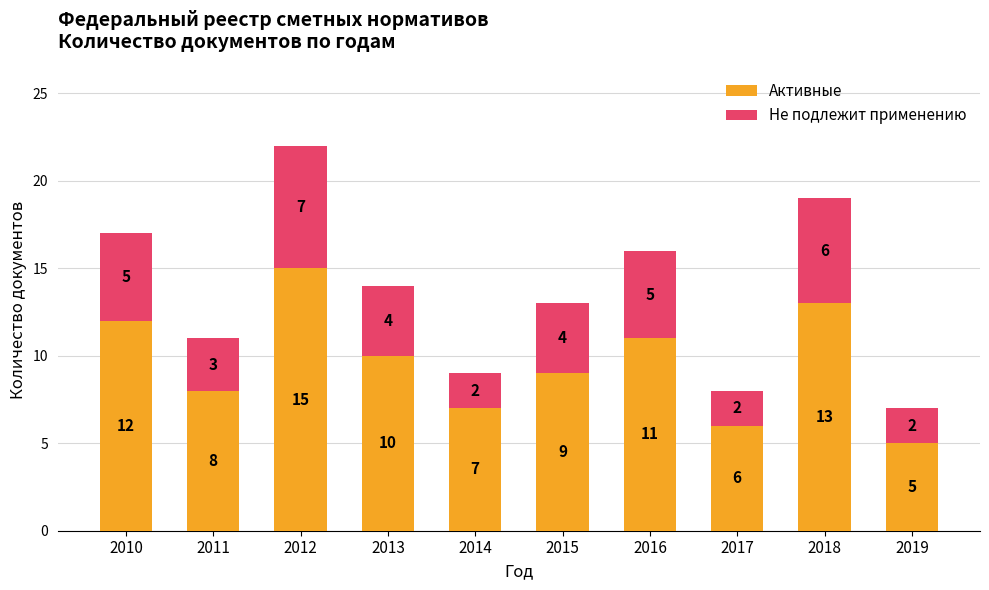

Reading left to right, transcribe the values for Активные.

2010=12	2011=8	2012=15	2013=10	2014=7	2015=9	2016=11	2017=6	2018=13	2019=5